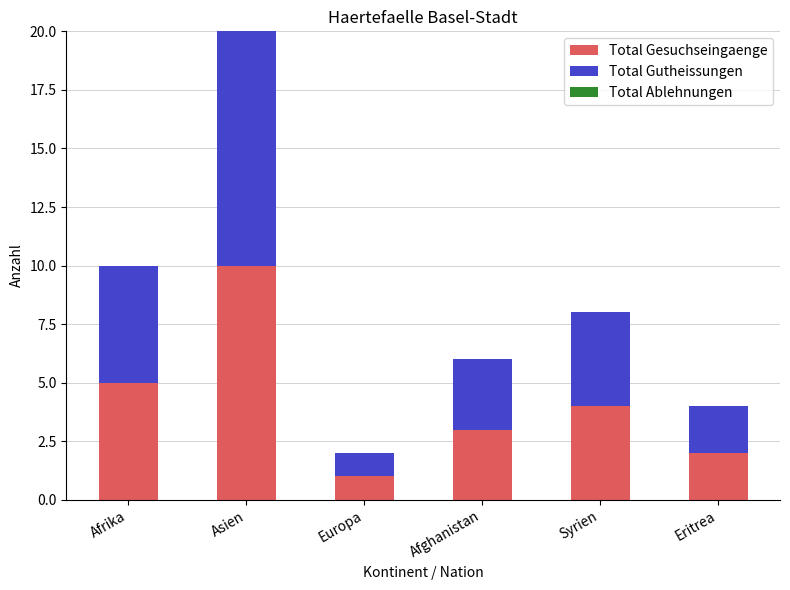

What value does the Total Gesuchseingaenge series have at Afrika?

5